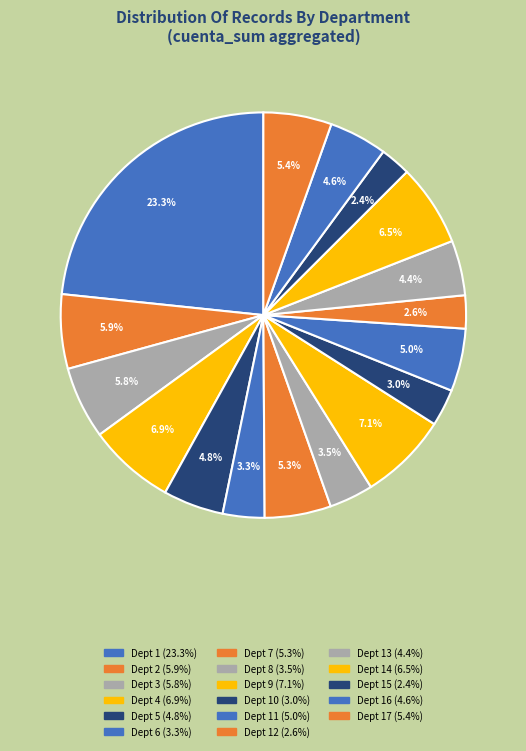

How many slices are in this pie chart?

17